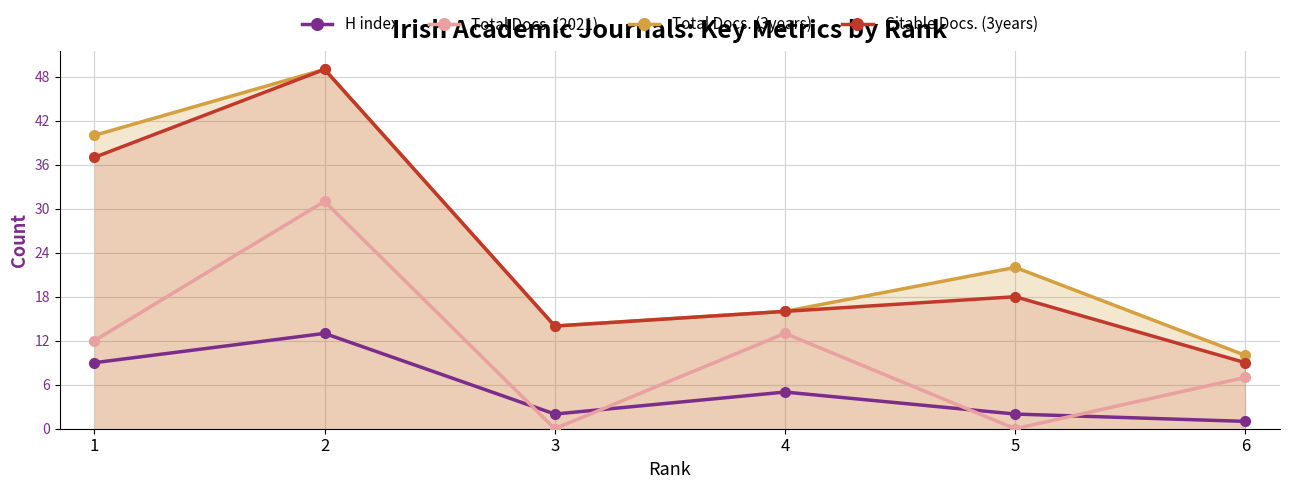

How many interior local peaks does the Total Docs. (3years) series have?

2